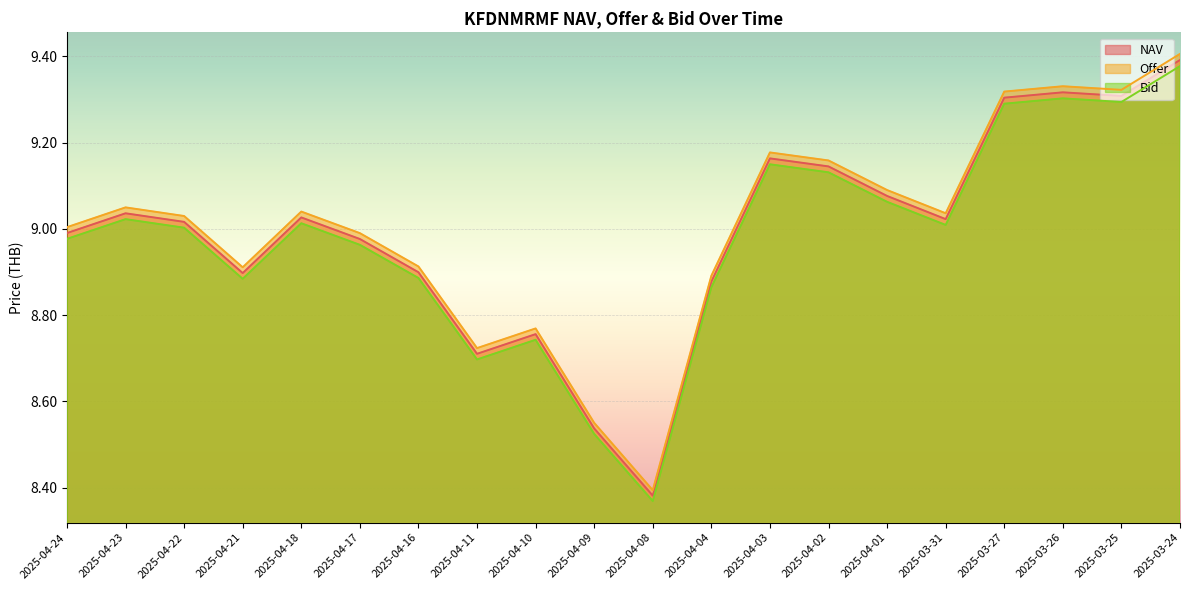

Reading left to right, list all the values displayed in this chart.

NAV: 9.0	9.0	9.0	8.9	9.0	9.0	8.9	8.7	8.8	8.5	8.4	8.9	9.2	9.1	9.1	9.0	9.3	9.3	9.3	9.4
Offer: 9.0	9.1	9.0	8.9	9.0	9.0	8.9	8.7	8.8	8.6	8.4	8.9	9.2	9.2	9.1	9.0	9.3	9.3	9.3	9.4
Bid: 9.0	9.0	9.0	8.9	9.0	9.0	8.9	8.7	8.7	8.5	8.4	8.9	9.1	9.1	9.1	9.0	9.3	9.3	9.3	9.4